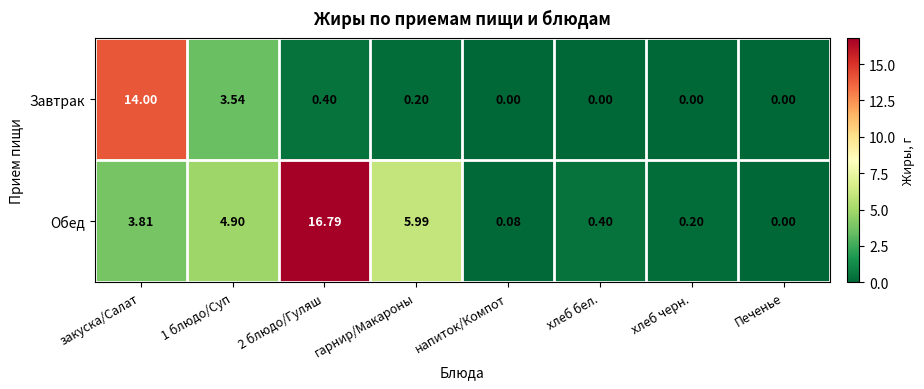

Between закуска/Салат and 2 блюдо/Гуляш, which series saw the biggest shift?

Завтрак